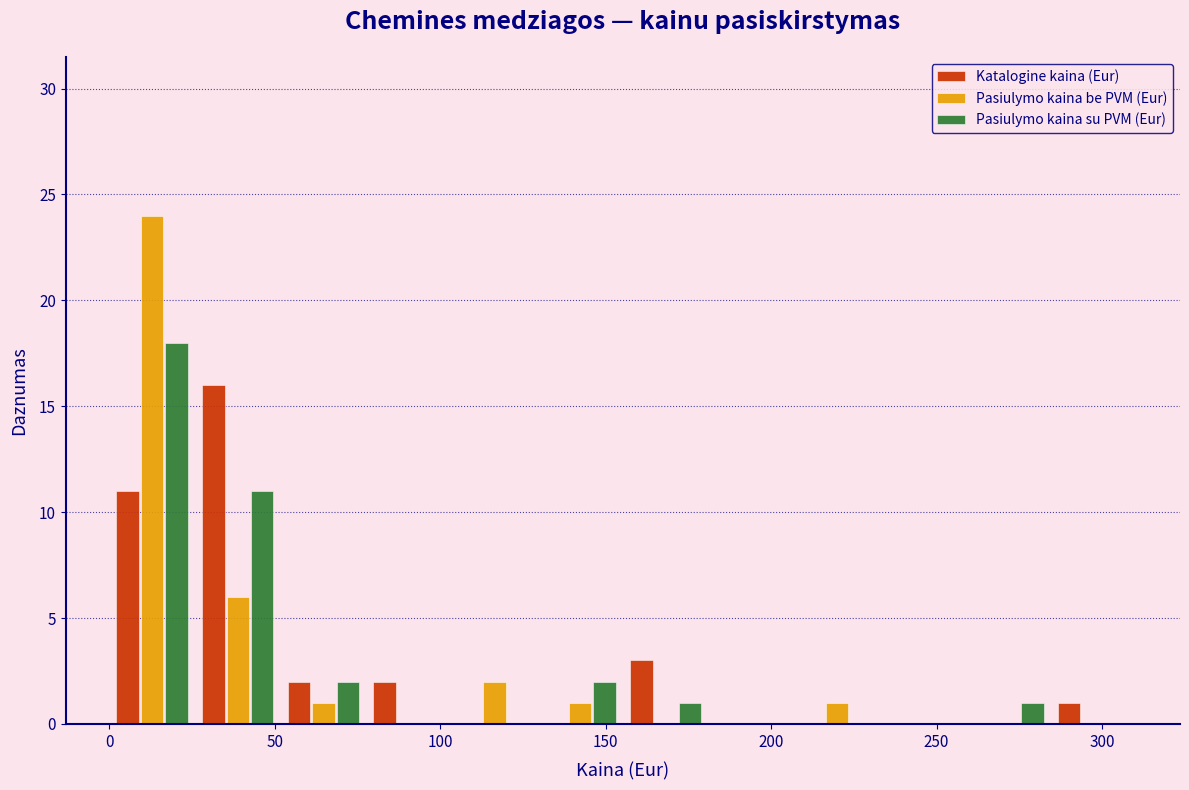

Reading left to right, list every range on the x-axis with the height of the bar of each series over it. Neither the bar edges nor the heights are printed on the chart, so give them approximately, as read against the axes.

0 to 25: Katalogine kaina (Eur)=11	Pasiulymo kaina be PVM (Eur)=24	Pasiulymo kaina su PVM (Eur)=18
25 to 50: Katalogine kaina (Eur)=16	Pasiulymo kaina be PVM (Eur)=6	Pasiulymo kaina su PVM (Eur)=11
50 to 80: Katalogine kaina (Eur)=2	Pasiulymo kaina be PVM (Eur)=1	Pasiulymo kaina su PVM (Eur)=2
80 to 105: Katalogine kaina (Eur)=2	Pasiulymo kaina be PVM (Eur)=0	Pasiulymo kaina su PVM (Eur)=0
105 to 130: Katalogine kaina (Eur)=0	Pasiulymo kaina be PVM (Eur)=2	Pasiulymo kaina su PVM (Eur)=0
130 to 155: Katalogine kaina (Eur)=0	Pasiulymo kaina be PVM (Eur)=1	Pasiulymo kaina su PVM (Eur)=2
155 to 180: Katalogine kaina (Eur)=3	Pasiulymo kaina be PVM (Eur)=0	Pasiulymo kaina su PVM (Eur)=1
180 to 205: Katalogine kaina (Eur)=0	Pasiulymo kaina be PVM (Eur)=0	Pasiulymo kaina su PVM (Eur)=0
205 to 235: Katalogine kaina (Eur)=0	Pasiulymo kaina be PVM (Eur)=1	Pasiulymo kaina su PVM (Eur)=0
235 to 260: Katalogine kaina (Eur)=0	Pasiulymo kaina be PVM (Eur)=0	Pasiulymo kaina su PVM (Eur)=0
260 to 285: Katalogine kaina (Eur)=0	Pasiulymo kaina be PVM (Eur)=0	Pasiulymo kaina su PVM (Eur)=1
285 to 310: Katalogine kaina (Eur)=1	Pasiulymo kaina be PVM (Eur)=0	Pasiulymo kaina su PVM (Eur)=0